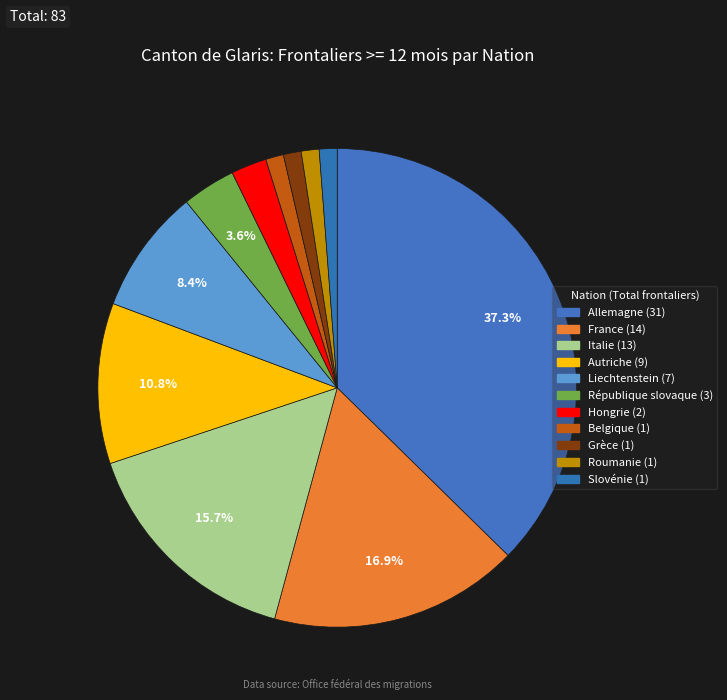

Does Italie represent more than half of the total?

No